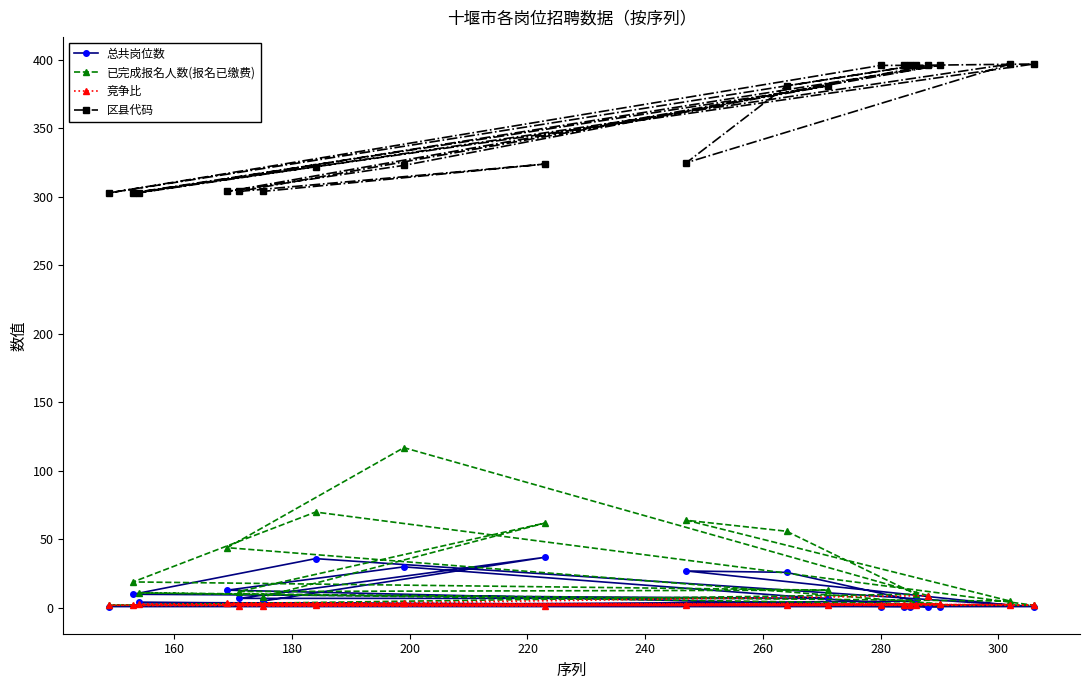

What is the maximum value shown in the chart?

397.0